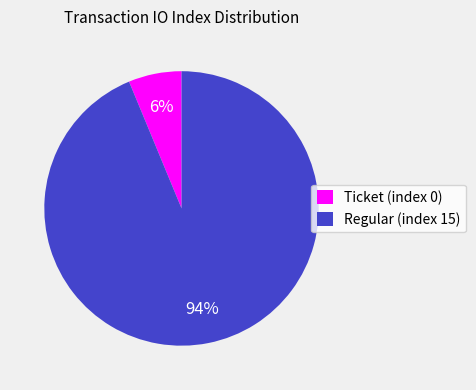

Does Ticket (index 0) account for over 50% of the chart?

No